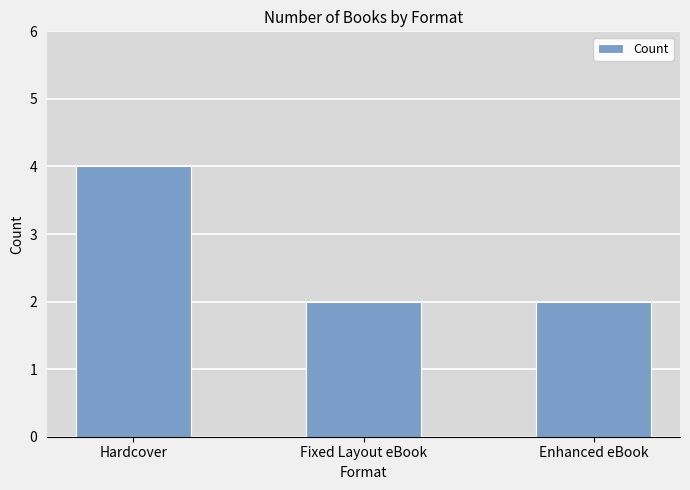

Are the bars grouped side by side (vs. stacked)?

No